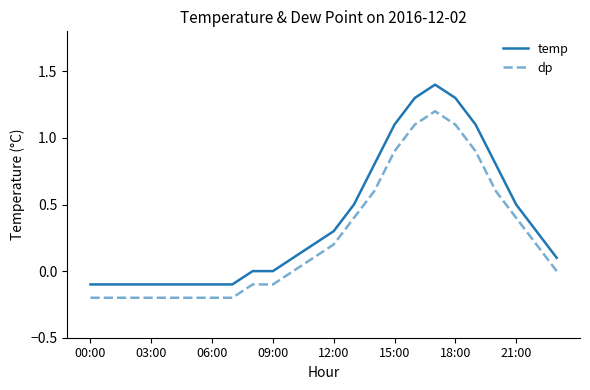

True or false: temp and dp cross at least once.

False